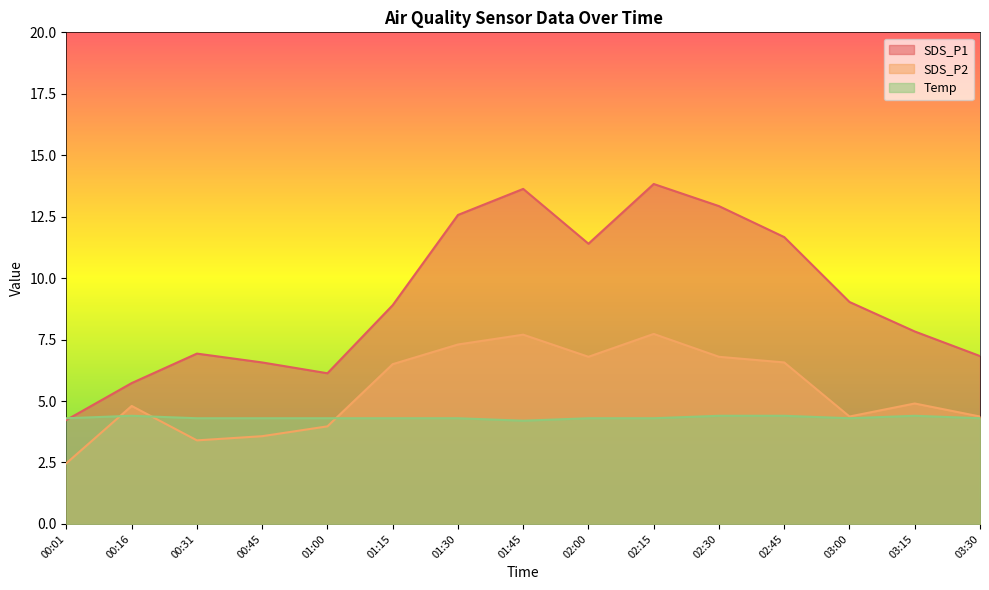

Between which two adjacent categories do SDS_P1 and Temp first intersect?

00:01 and 00:16